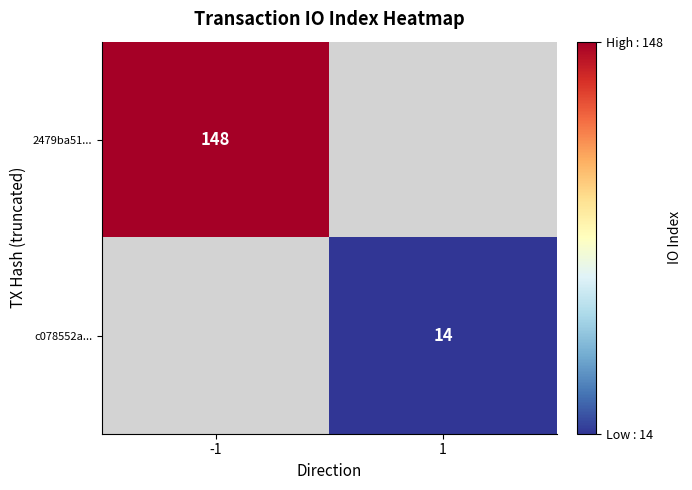

The value of 2479ba51... at -1 is 93. True or false?

False